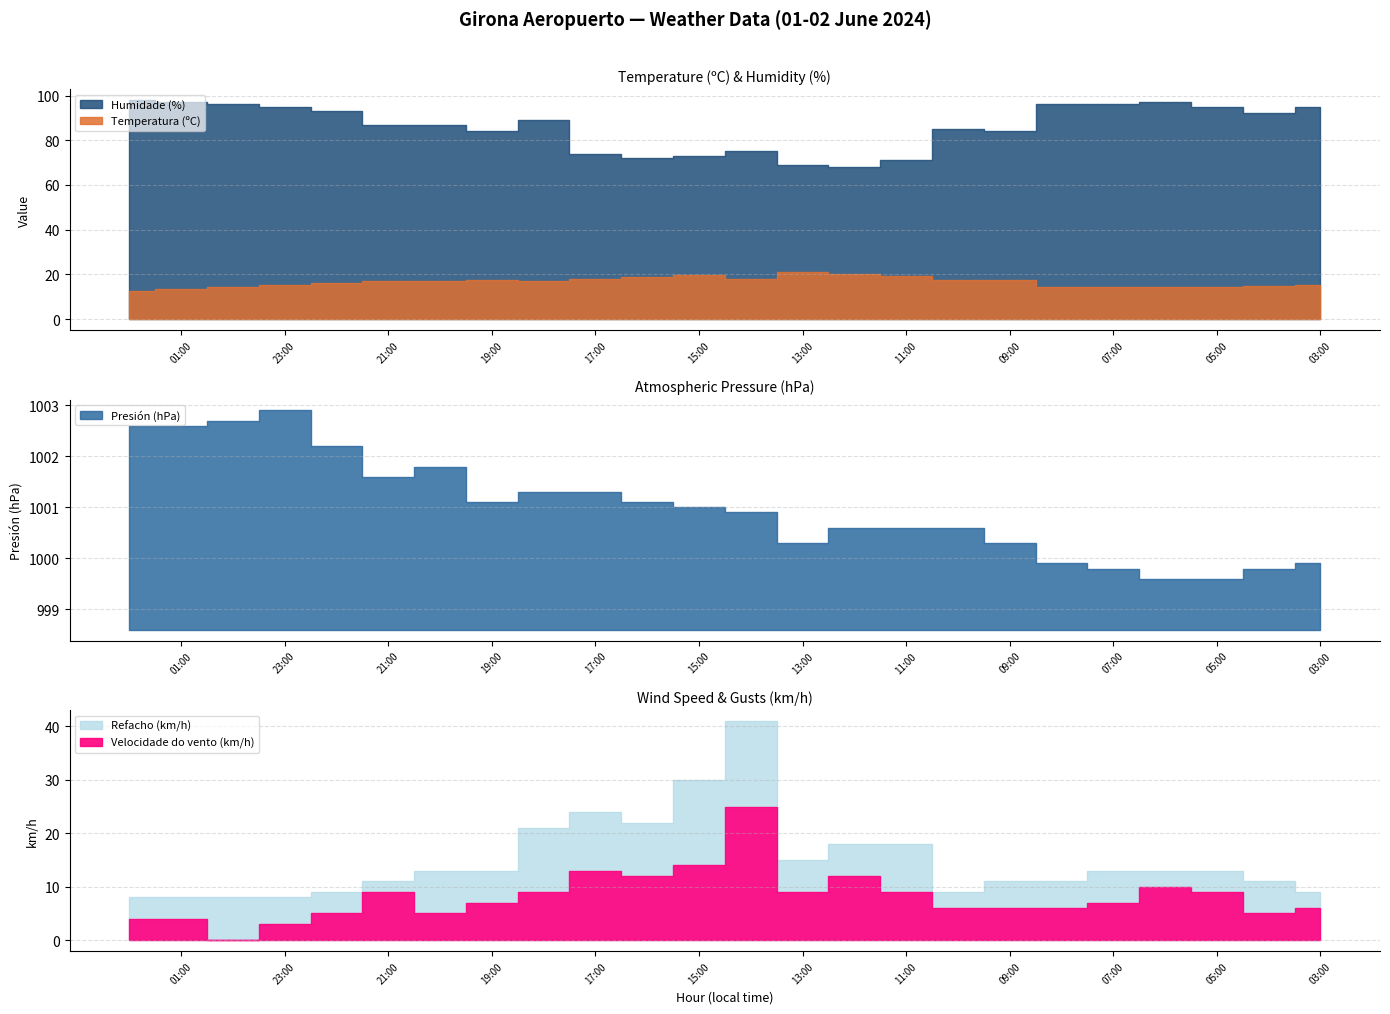

Which label corresponds to the largest value in the chart?

23:00